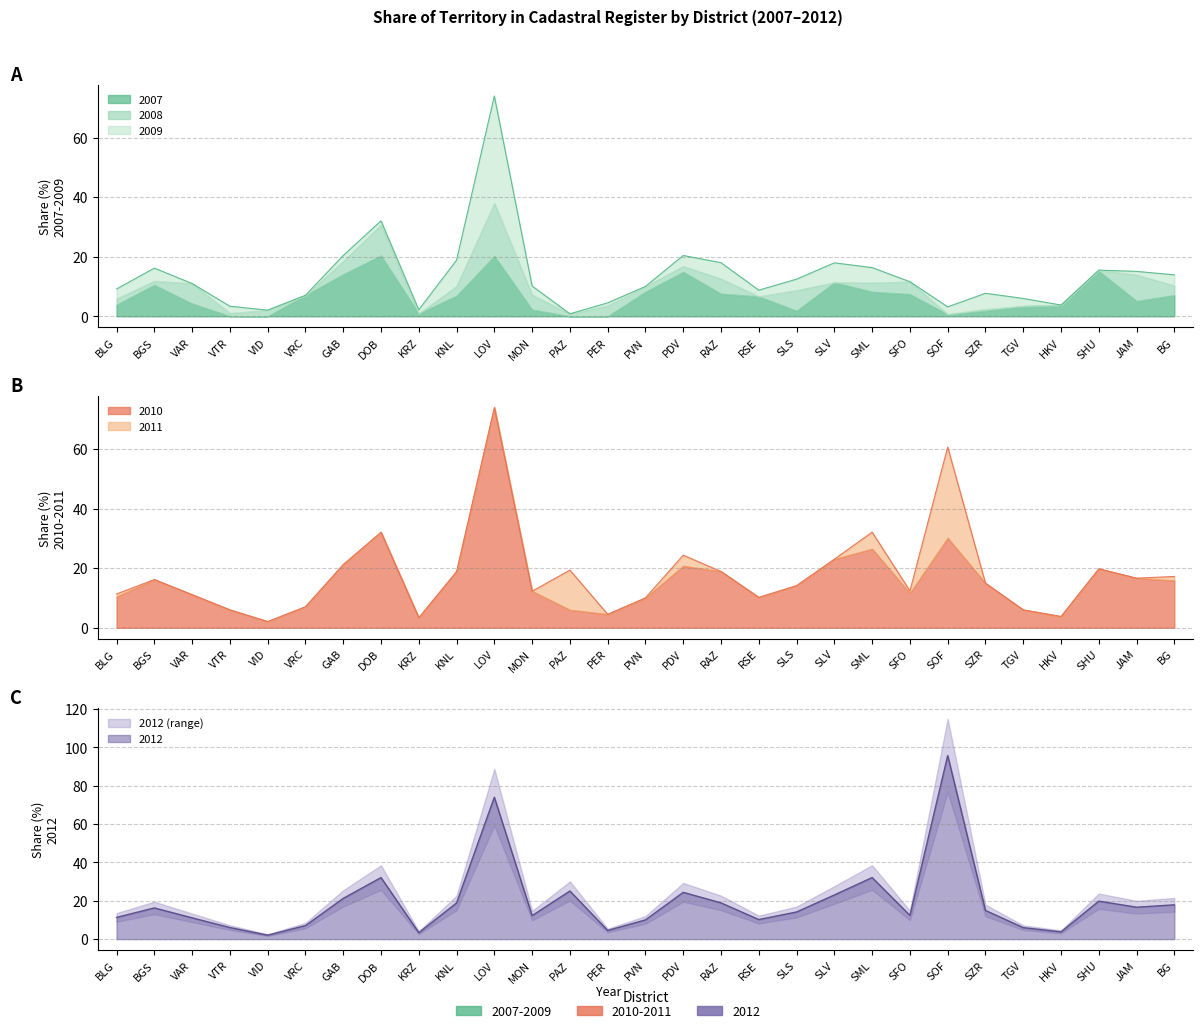

What value does the 2011 series have at VAR?

11.1